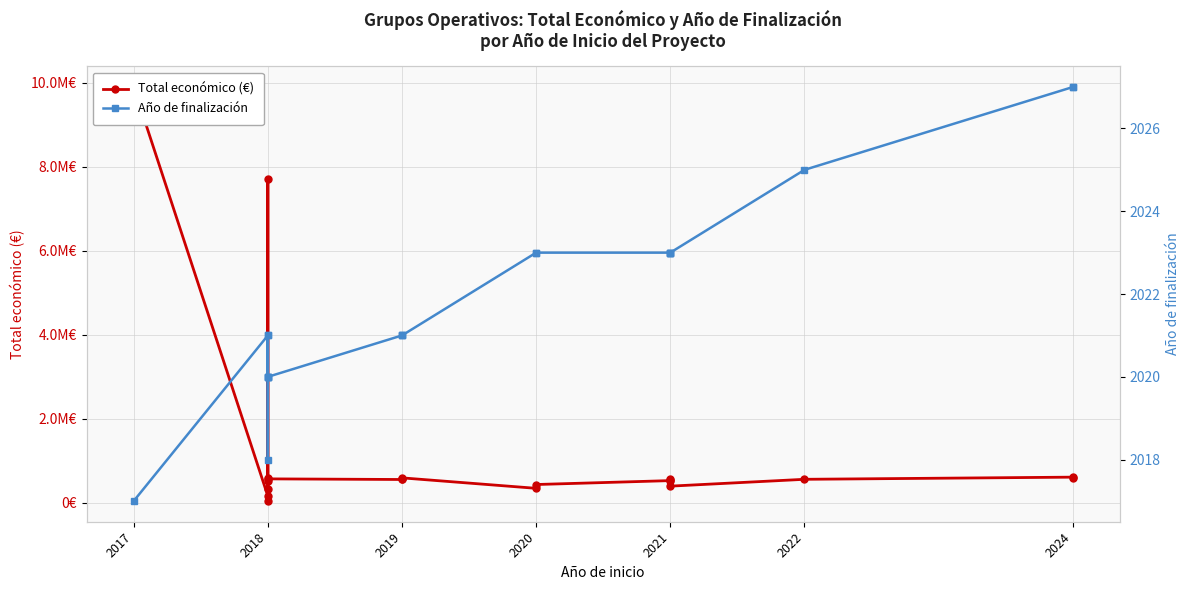

What is the value of the Total económico (€) point at the 17th from the left?

400832